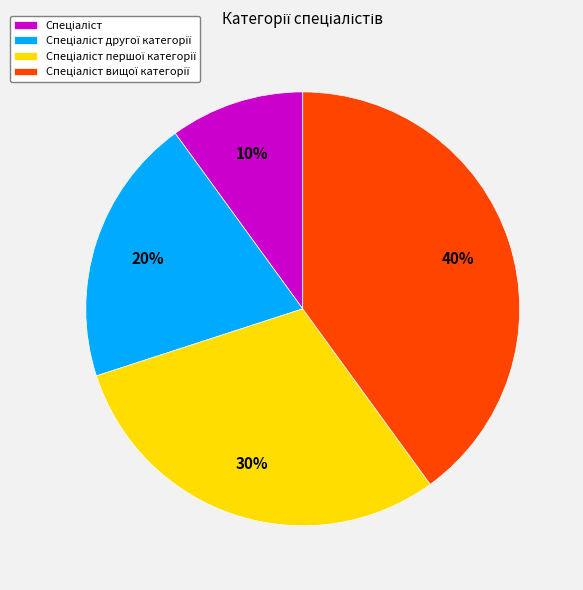

Does any single category account for the majority?

No